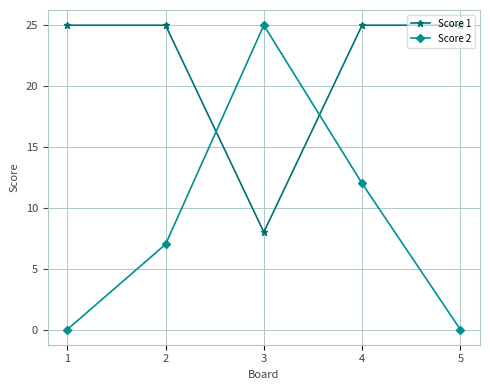

List the series in order of their overall mean, lowest first.

Score 2, Score 1